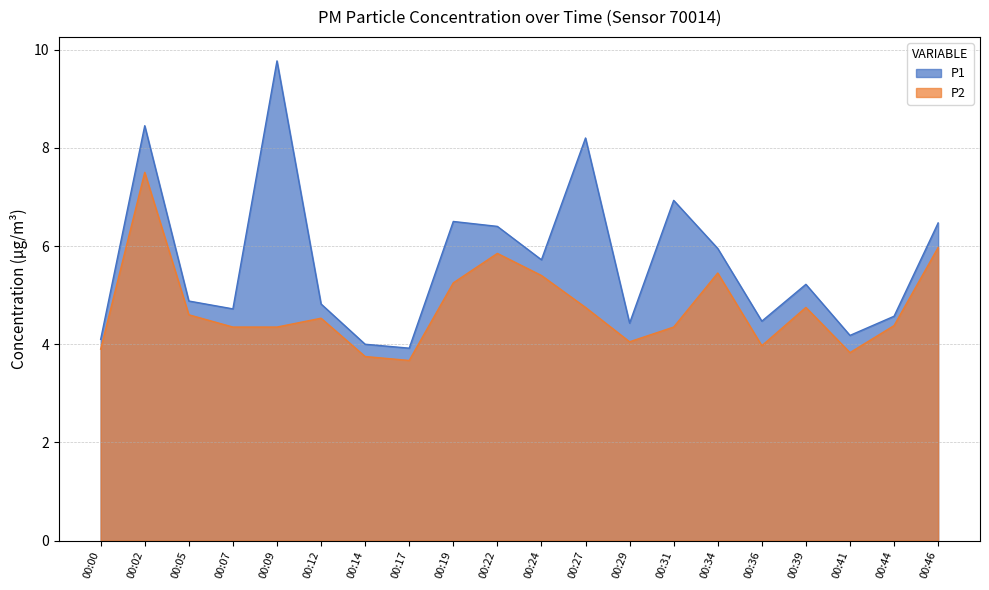

The P1 series shows 5.5 at 00:27. True or false?

False